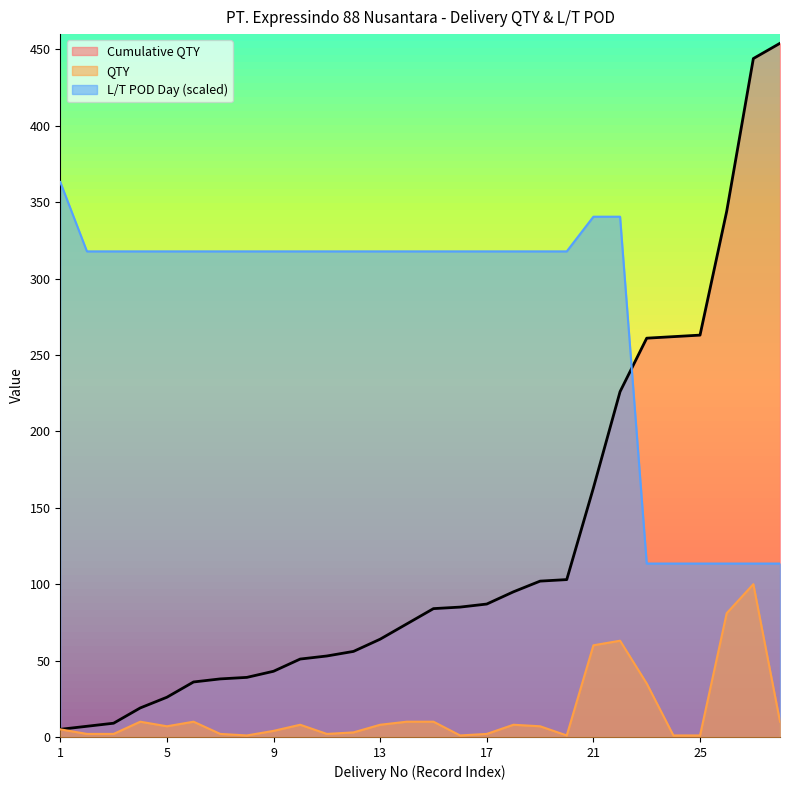

At 8, list the series in order from largest to smallest.

L/T POD Day, Cumulative QTY, QTY